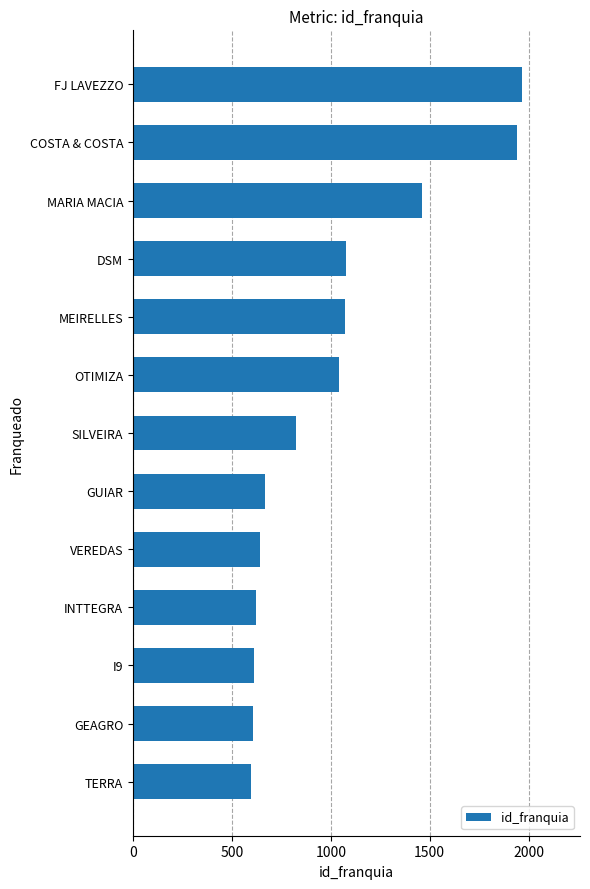

What is the difference between the maximum and second lowest values?

1356